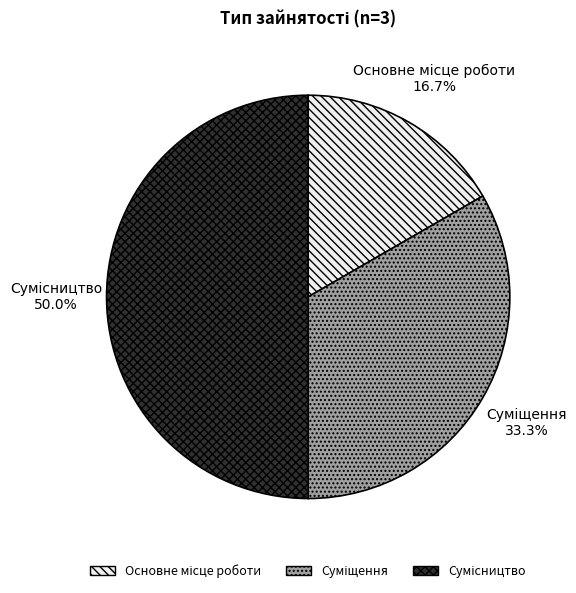

The Основне місце роботи slice represents 17% of the pie. True or false?

True